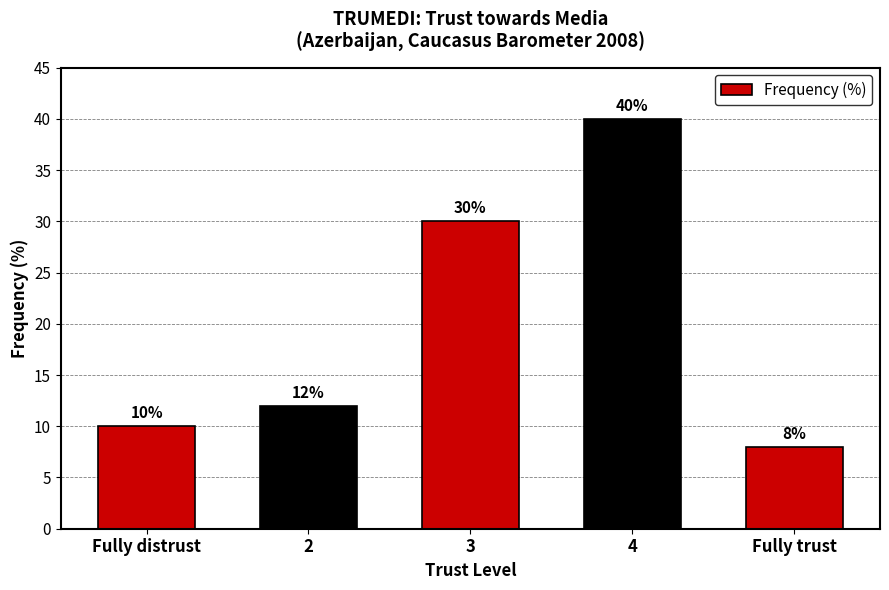

The chart shows a value of 30 at 3. True or false?

True